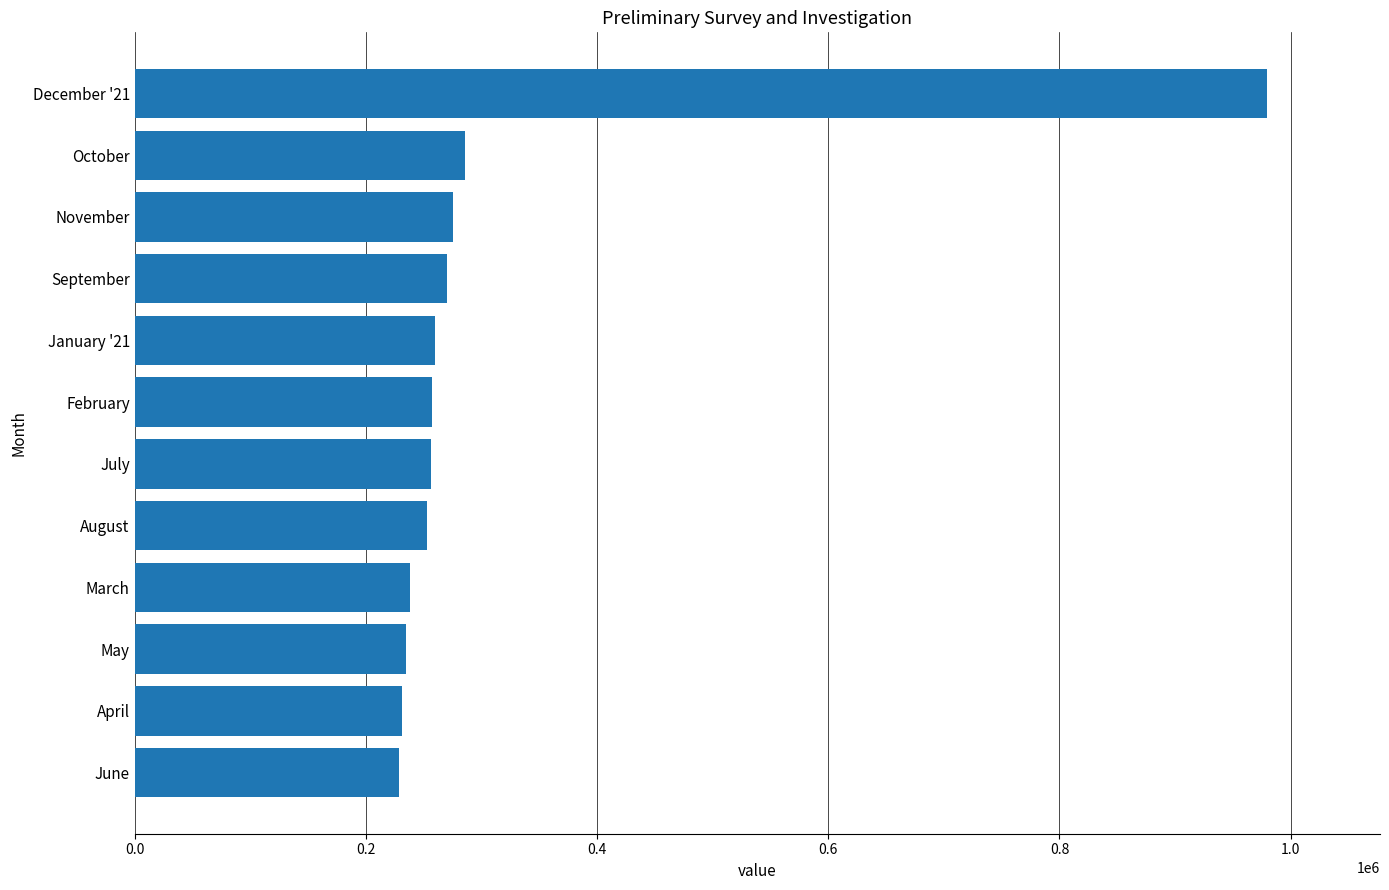

The value at July is 412755. True or false?

False